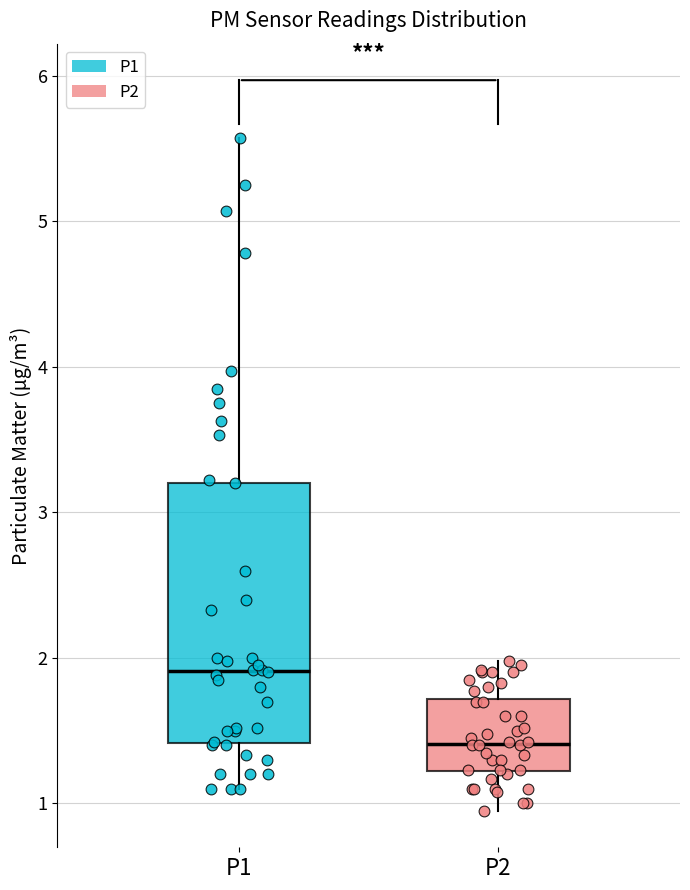

Reading left to right, read every box against the y-axis: the position of its median line, the range the box covers, and the ends of its whiskers. The values are not printed on the chart, so give them approximately, as read against the axis.

P1: median 1.9, box 1.4 to 3.2, whiskers 1.1 to 5.6
P2: median 1.4, box 1.2 to 1.7, whiskers 1.0 to 2.0